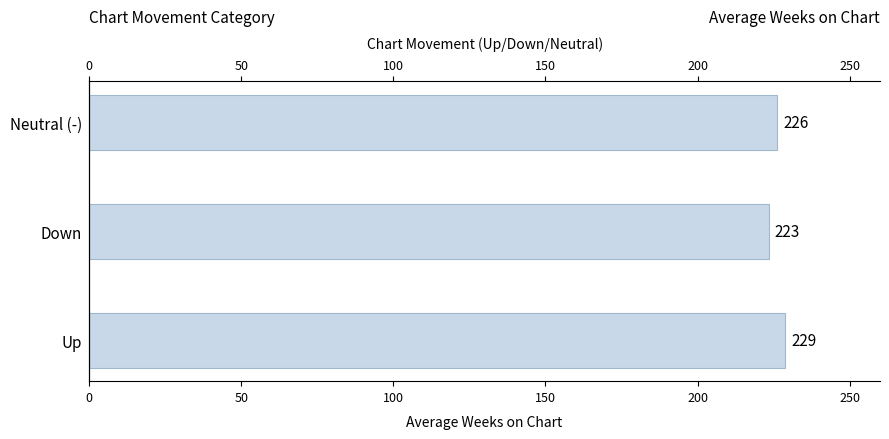

Are the bars horizontal?

Yes